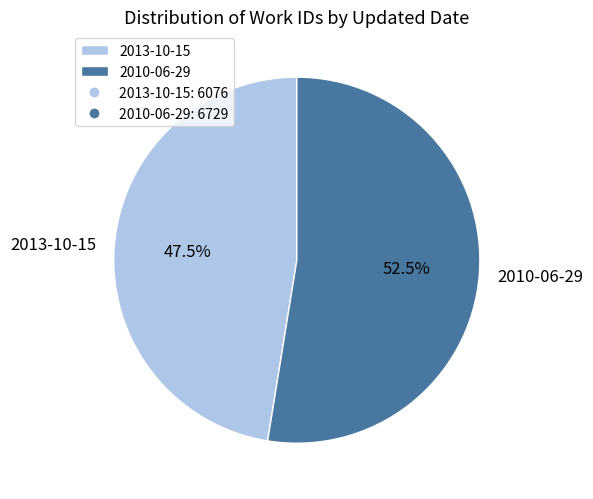

What is the smallest slice in the pie chart?

2013-10-15